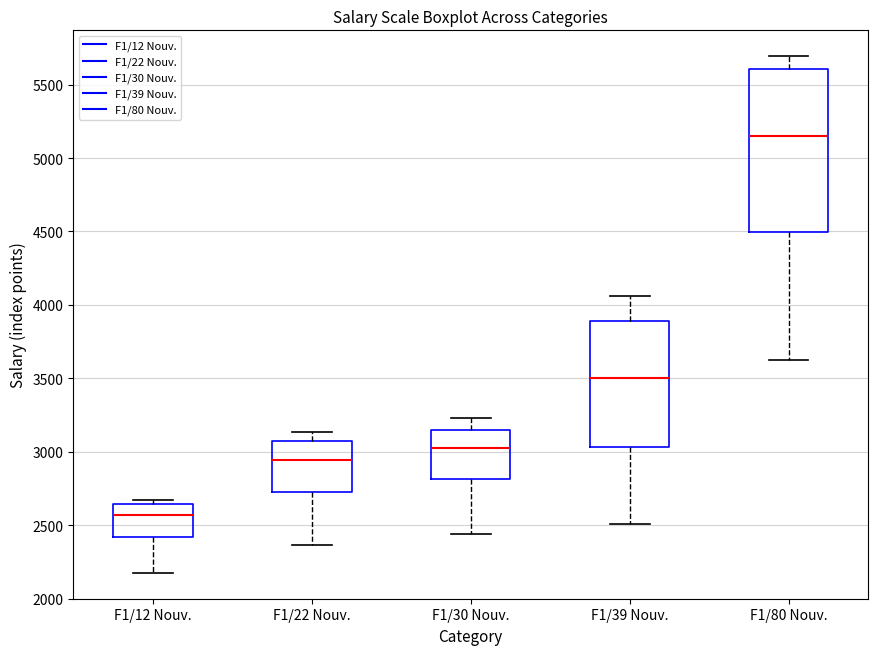

Reading left to right, read every box against the y-axis: the position of its median line, the range the box covers, and the ends of its whiskers. The values are not printed on the chart, so give them approximately, as read against the axis.

F1/12 Nouv.: median 2550, box 2400 to 2650, whiskers 2200 to 2650 (just above the box's upper edge)
F1/22 Nouv.: median 2950, box 2750 to 3050, whiskers 2350 to 3150
F1/30 Nouv.: median 3050, box 2800 to 3150, whiskers 2450 to 3250
F1/39 Nouv.: median 3500, box 3050 to 3900, whiskers 2500 to 4050
F1/80 Nouv.: median 5150, box 4500 to 5600, whiskers 3600 to 5700